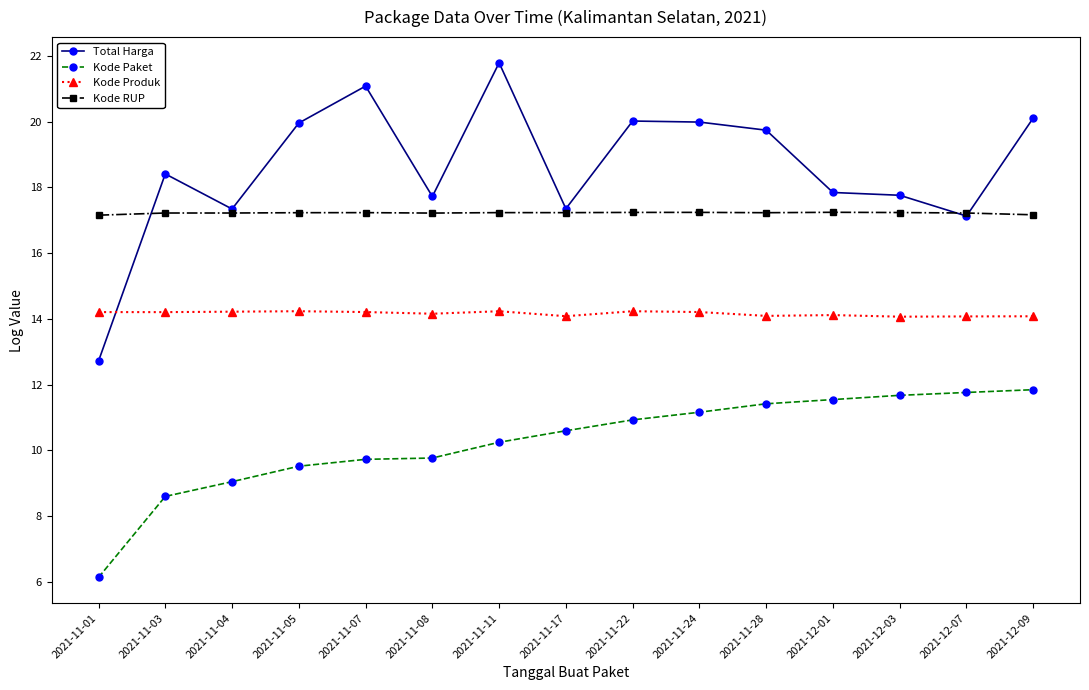

True or false: Kode RUP and Kode Produk intersect in this chart.

False